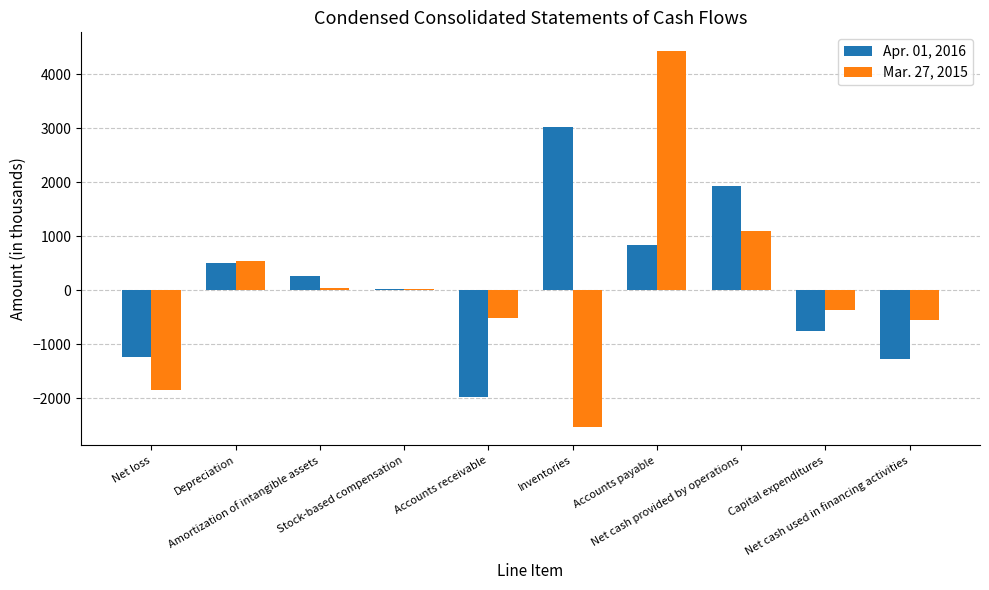

Rank the categories by Apr. 01, 2016 value from lowest to highest.

Accounts receivable, Net cash used in financing activities, Net loss, Capital expenditures, Stock-based compensation, Amortization of intangible assets, Depreciation, Accounts payable, Net cash provided by operations, Inventories